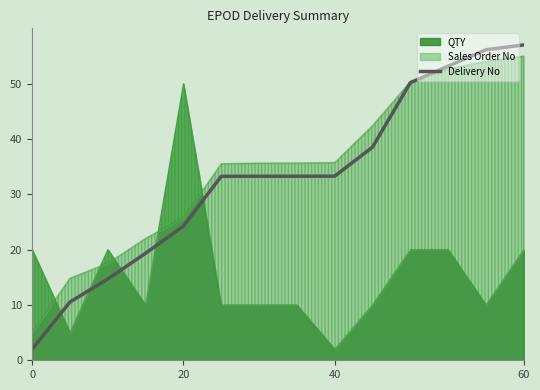

Reading left to right, what are all the values shown in this chart?

2.0	10.5	14.7	19.3	24.3	33.2	33.3	33.3	33.3	38.5	50.2	53.2	56.1	57.0